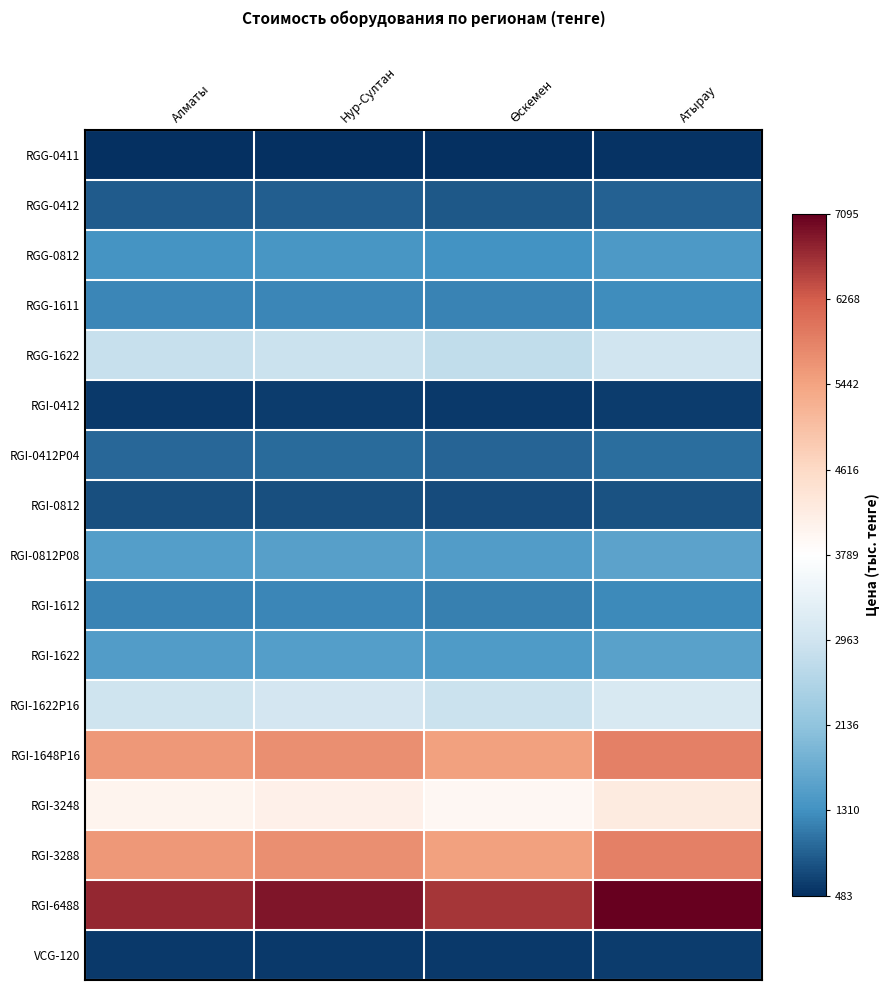

What is the minimum value shown in the chart?

-1.0